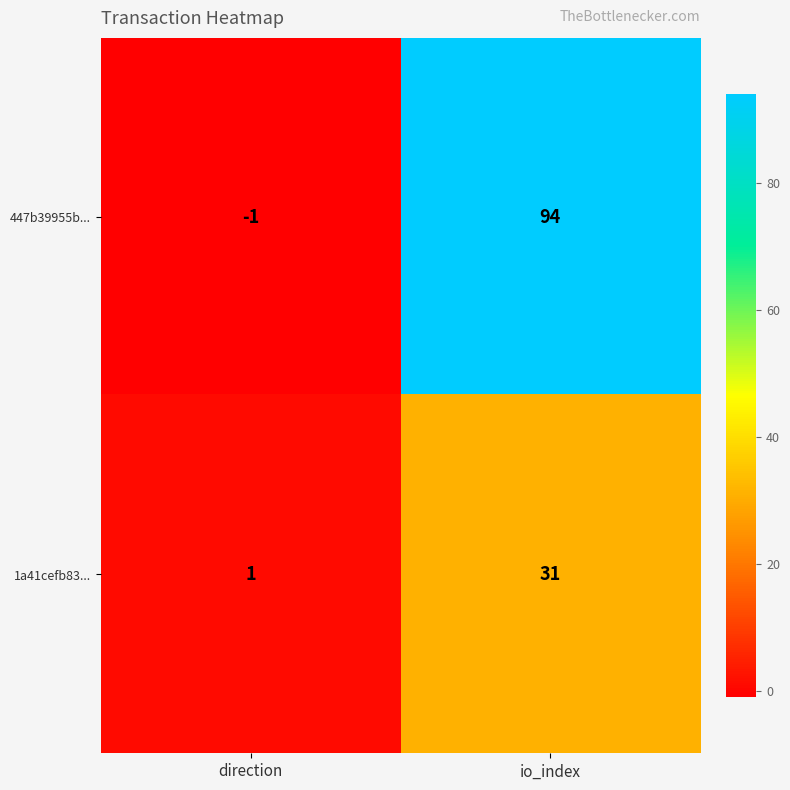

Which series has the largest total across all categories?

447b39955b...